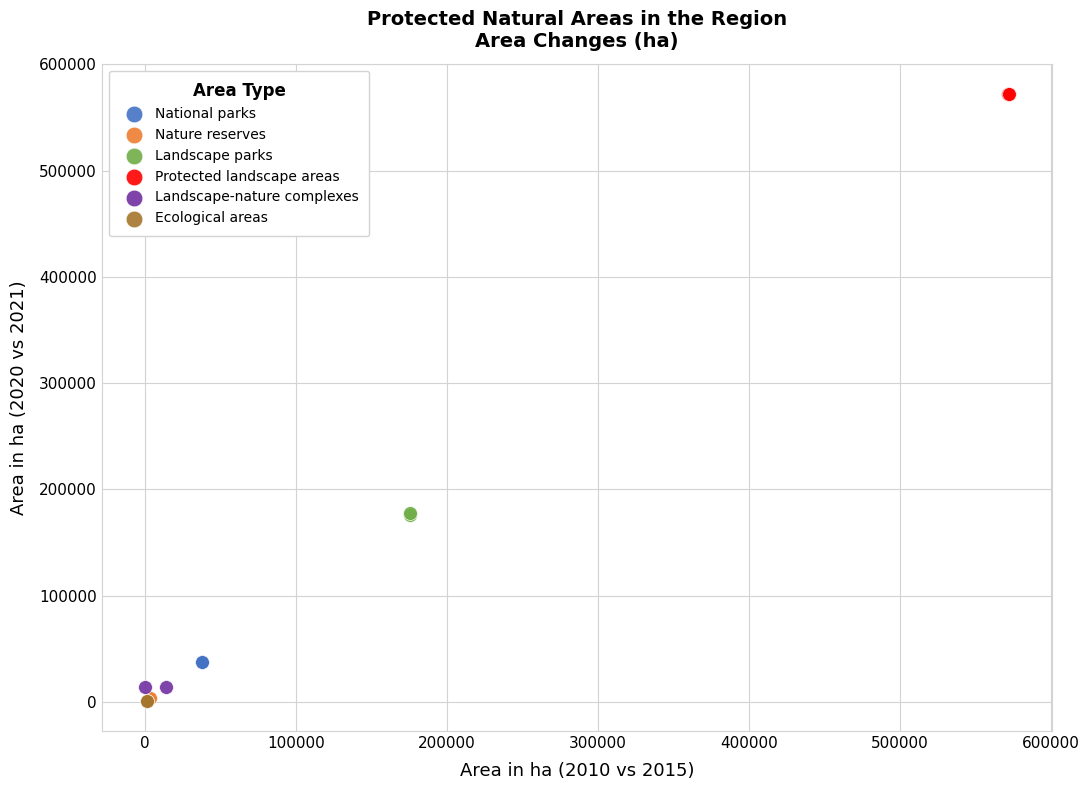

Which series contains the highest Y value?

Protected landscape areas